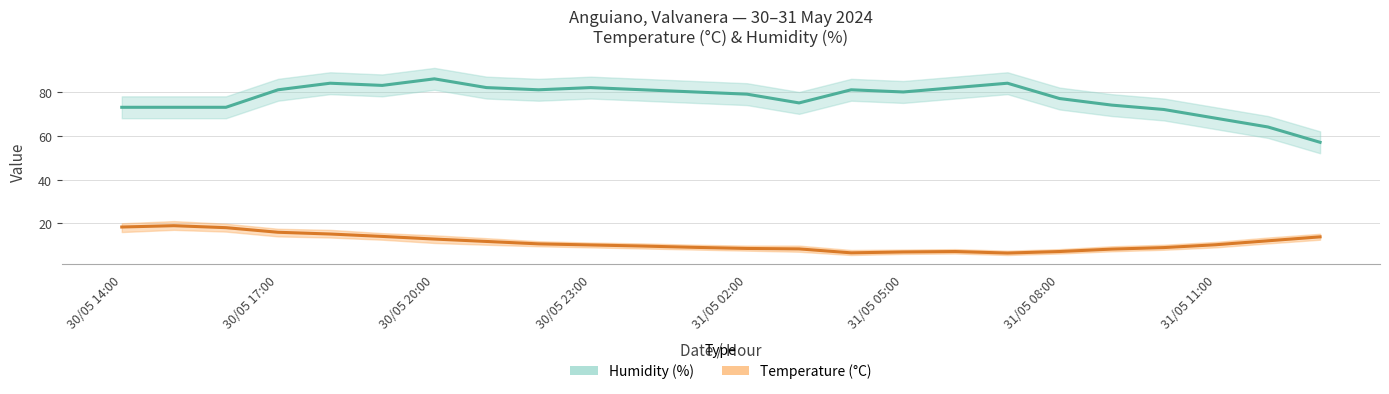

Does the chart have visible grid lines?

Yes